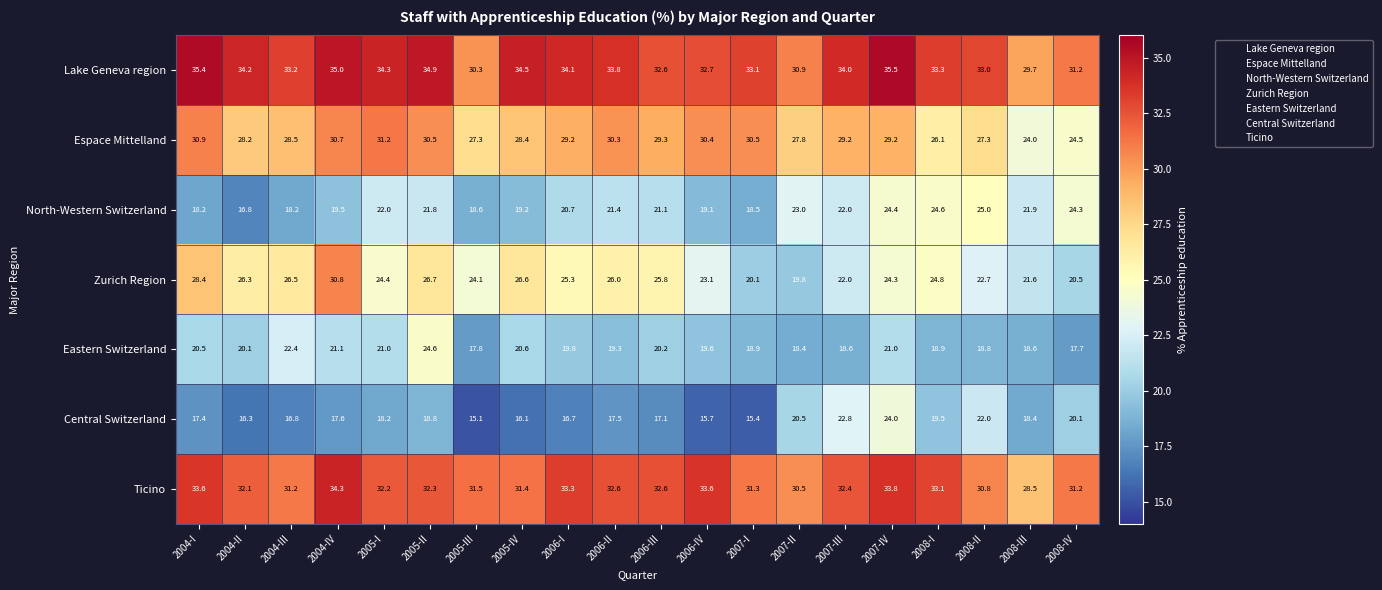

Count the number of data series in this chart.

7